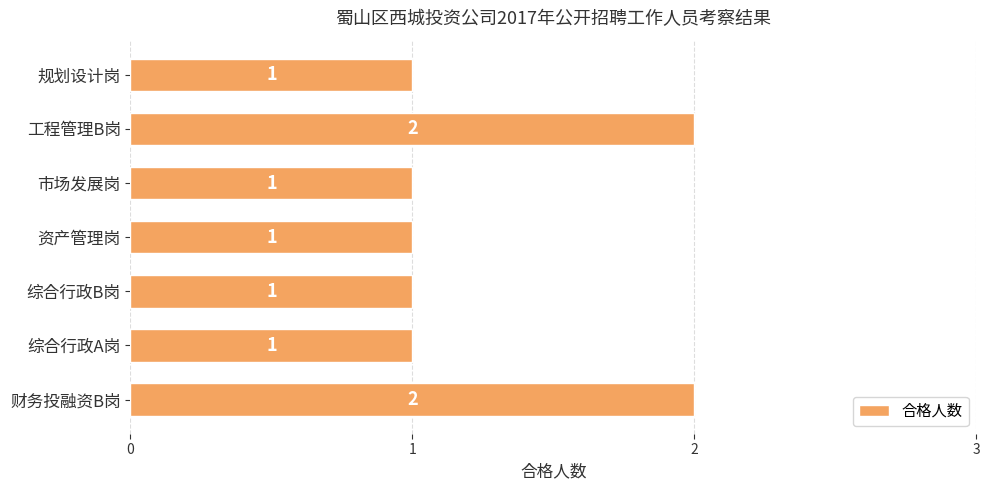

Does the chart contain any negative values?

No